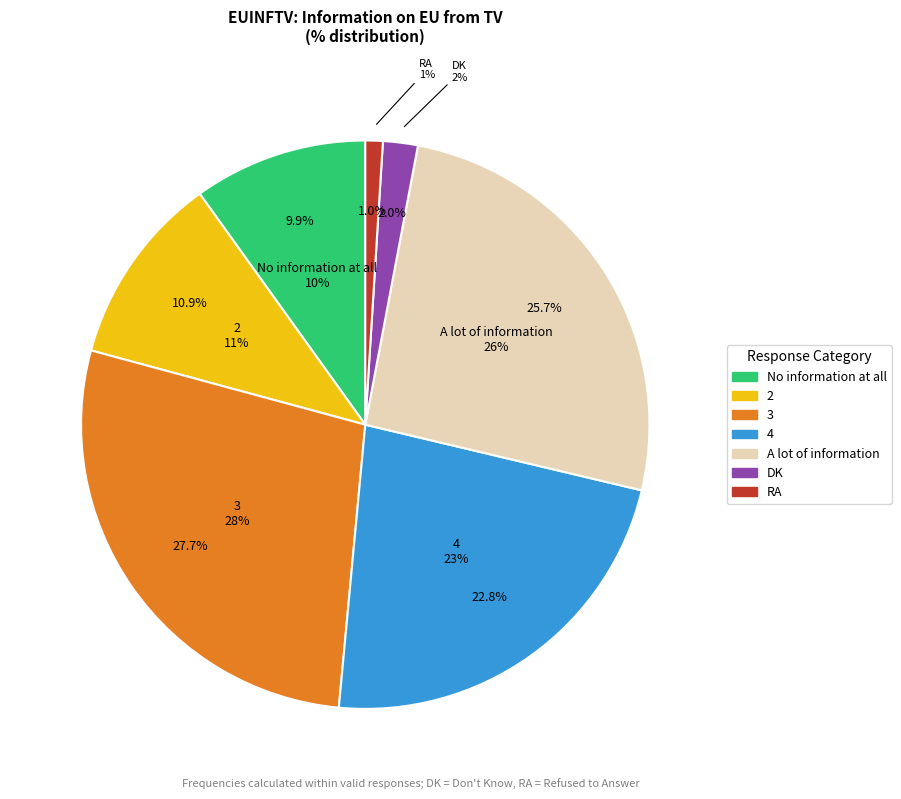

What is the change in value from 4 to A lot of information?

+3